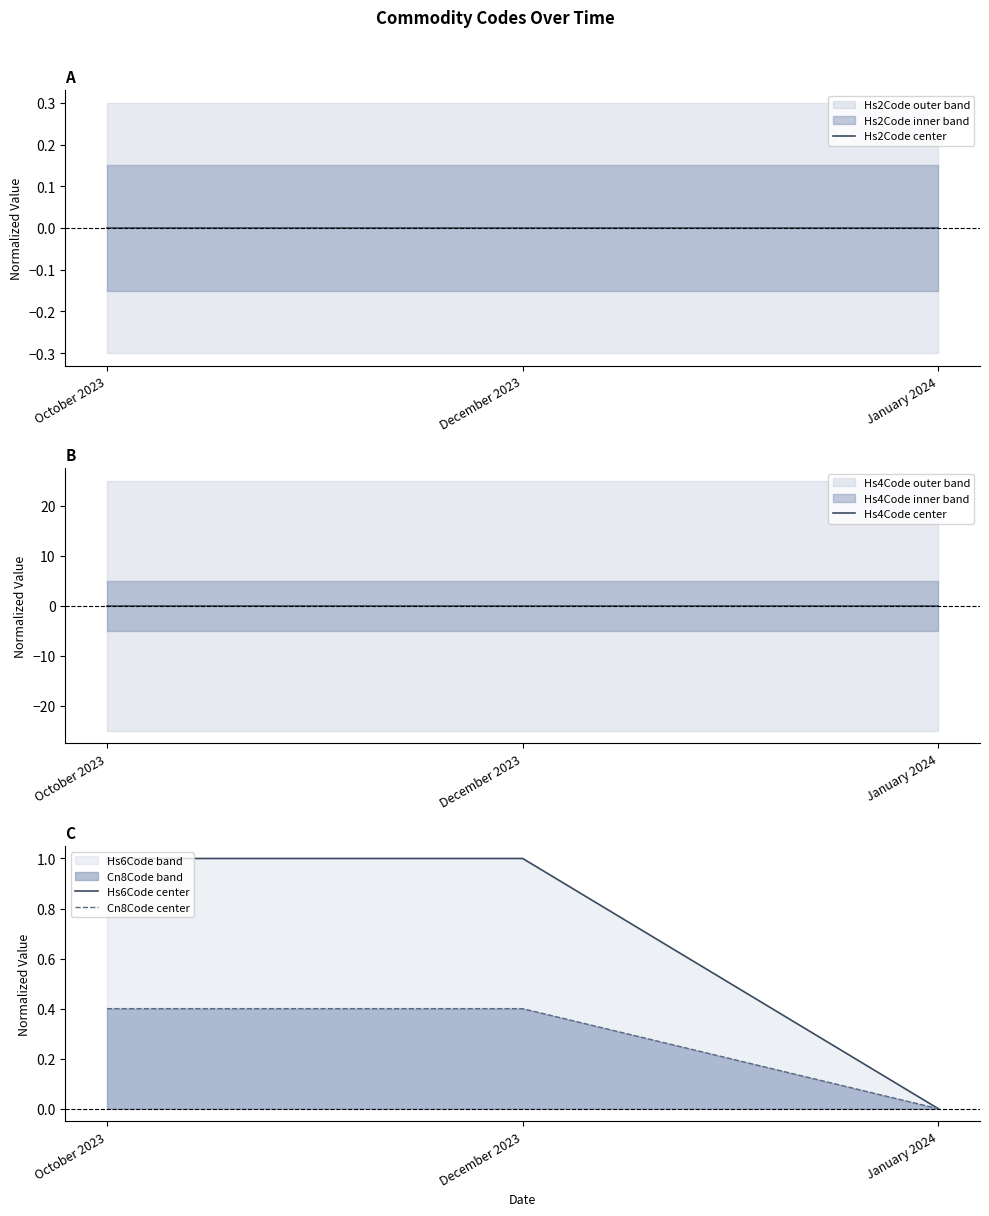

At how many categories does at least one series exceed 0?

2